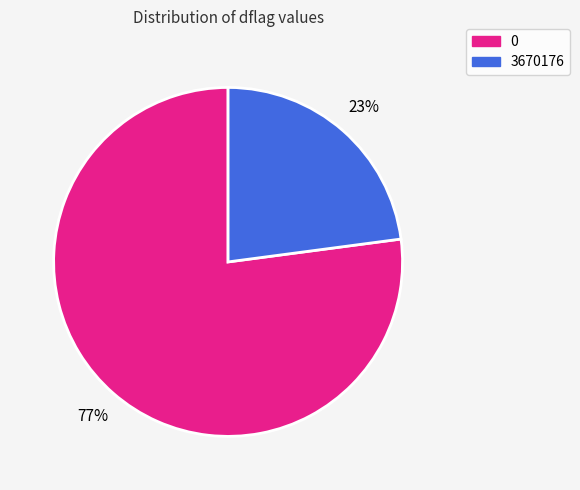

Combined, do 0 and 3670176 account for over 50%?

Yes